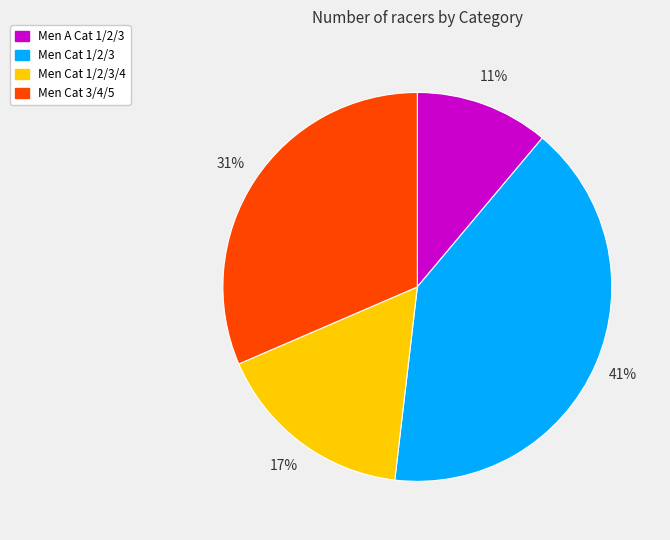

To the nearest percent, what is the average slice percentage?

25%